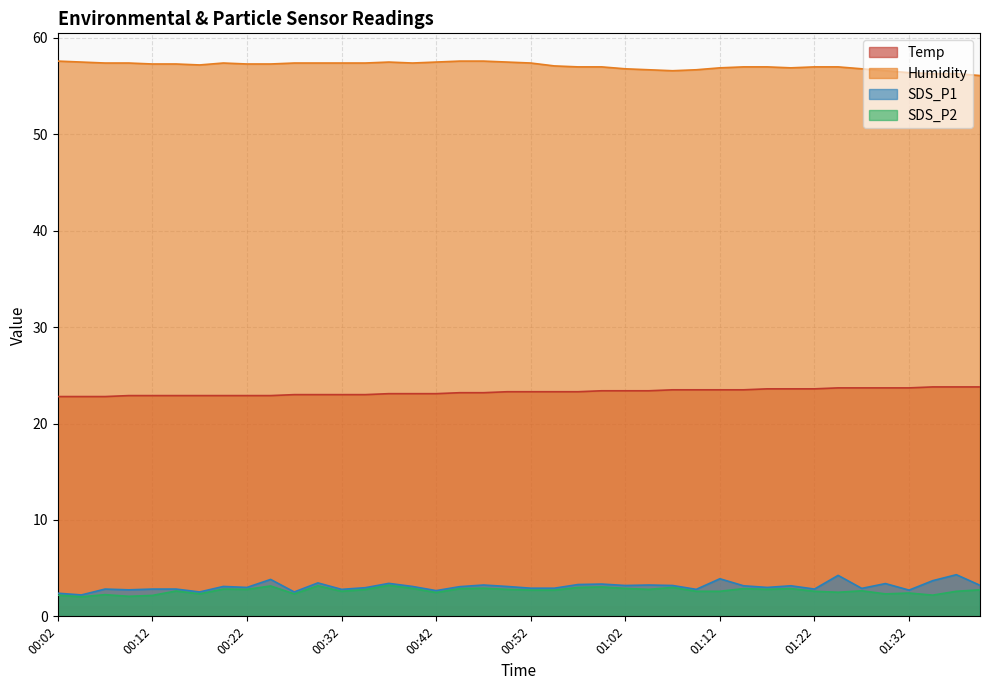

Reading right to left, what are all the values shown in this chart?

Temp: 23.8	23.8	23.8	23.7	23.7	23.7	23.7	23.6	23.6	23.6	23.5	23.5	23.5	23.5	23.4	23.4	23.4	23.3	23.3	23.3	23.3	23.2	23.2	23.1	23.1	23.1	23.0	23.0	23.0	23.0	22.9	22.9	22.9	22.9	22.9	22.9	22.9	22.8	22.8	22.8
Humidity: 56.1	56.3	56.3	56.4	56.6	56.8	57.0	57.0	56.9	57.0	57.0	56.9	56.7	56.6	56.7	56.8	57.0	57.0	57.1	57.4	57.5	57.6	57.6	57.5	57.4	57.5	57.4	57.4	57.4	57.4	57.3	57.3	57.4	57.2	57.3	57.3	57.4	57.4	57.5	57.6
SDS_P1: 3.2	4.3	3.7	2.7	3.4	2.9	4.2	2.8	3.2	3.0	3.2	3.9	2.8	3.2	3.2	3.2	3.4	3.3	2.9	2.9	3.1	3.2	3.1	2.7	3.1	3.4	3.0	2.8	3.5	2.5	3.8	3.0	3.1	2.5	2.8	2.8	2.8	2.8	2.2	2.4
SDS_P2: 2.8	2.6	2.2	2.4	2.3	2.6	2.5	2.6	2.9	2.8	2.9	2.6	2.6	3.0	2.8	2.9	3.0	3.0	2.7	2.7	2.8	2.9	2.9	2.5	2.9	3.2	2.8	2.6	3.2	2.3	3.1	2.8	2.8	2.3	2.6	2.2	2.1	2.2	2.0	2.2